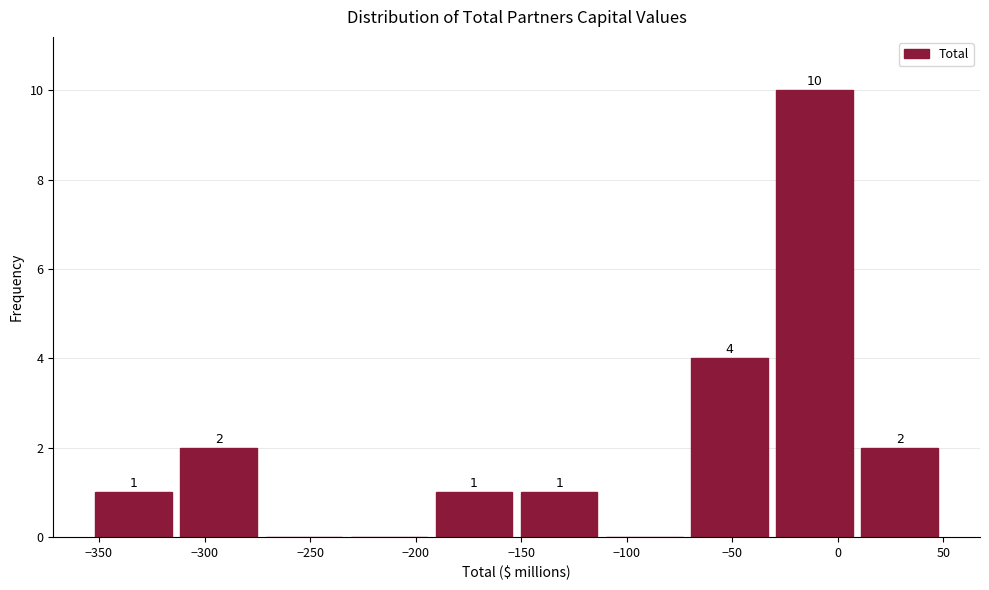

Which range on the x-axis has the tallest bar?

-30 to 10